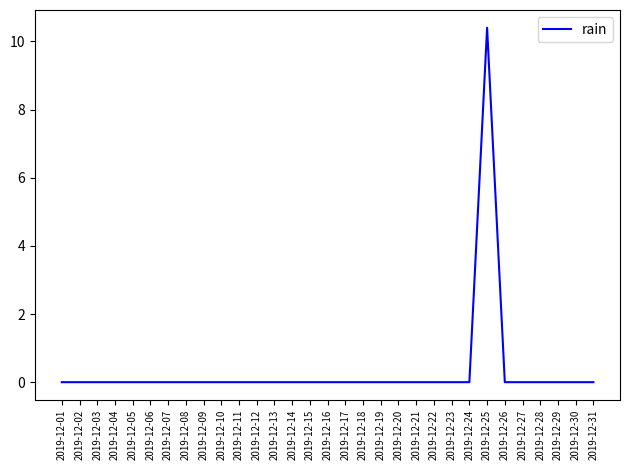

Is it true that the value at 2019-12-01 is -4.7?

False